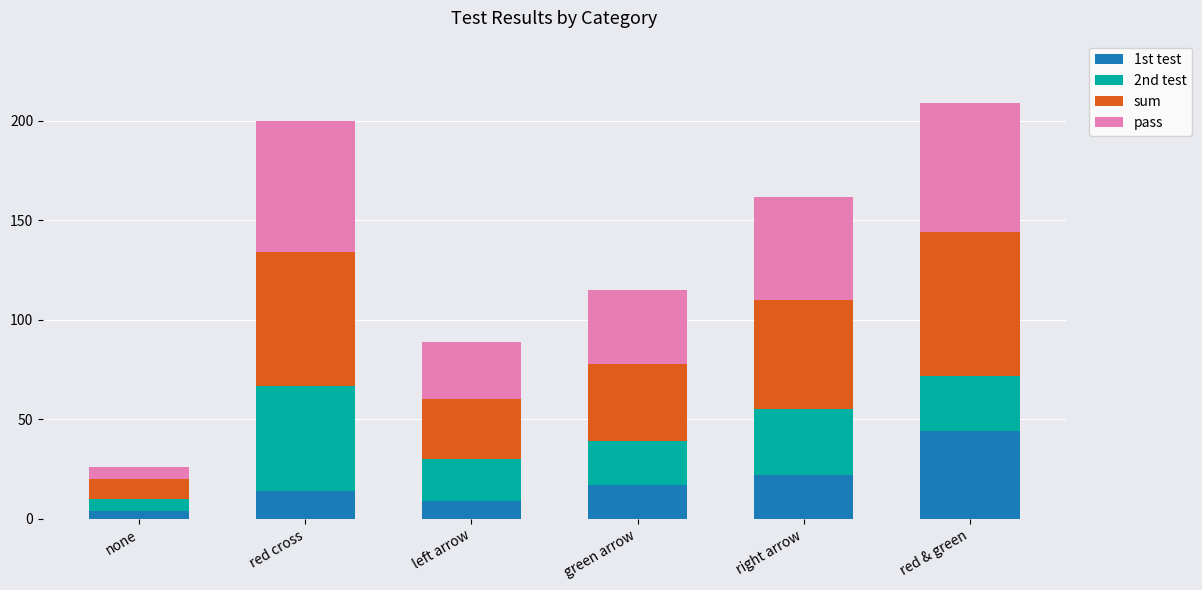

What is the highest value of the 1st test series?

44